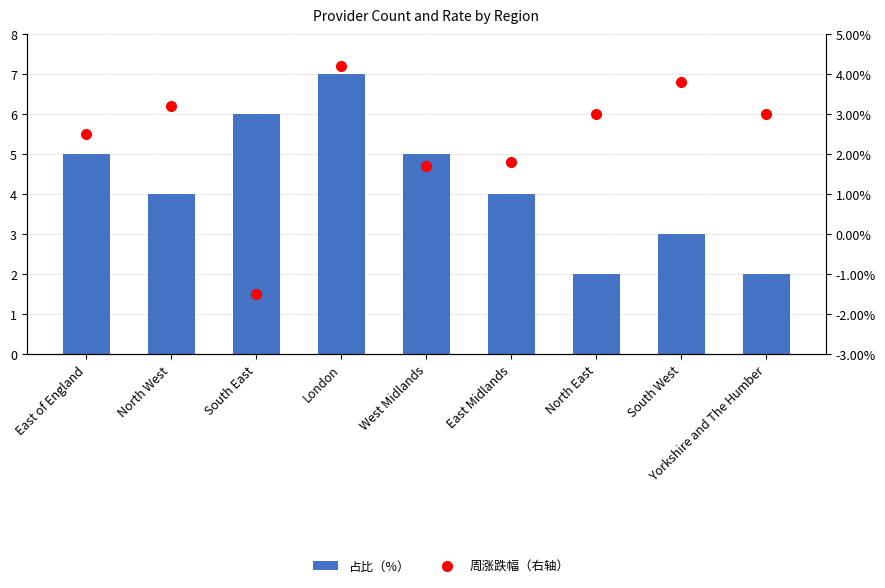

Reading left to right, list all the values displayed in this chart.

占比（%）: East of England=5.0	North West=4.0	South East=6.0	London=7.0	West Midlands=5.0	East Midlands=4.0	North East=2.0	South West=3.0	Yorkshire and The Humber=2.0
周涨跌幅（右轴）: East of England=0.0	North West=0.0	South East=-0.0	London=0.0	West Midlands=0.0	East Midlands=0.0	North East=0.0	South West=0.0	Yorkshire and The Humber=0.0